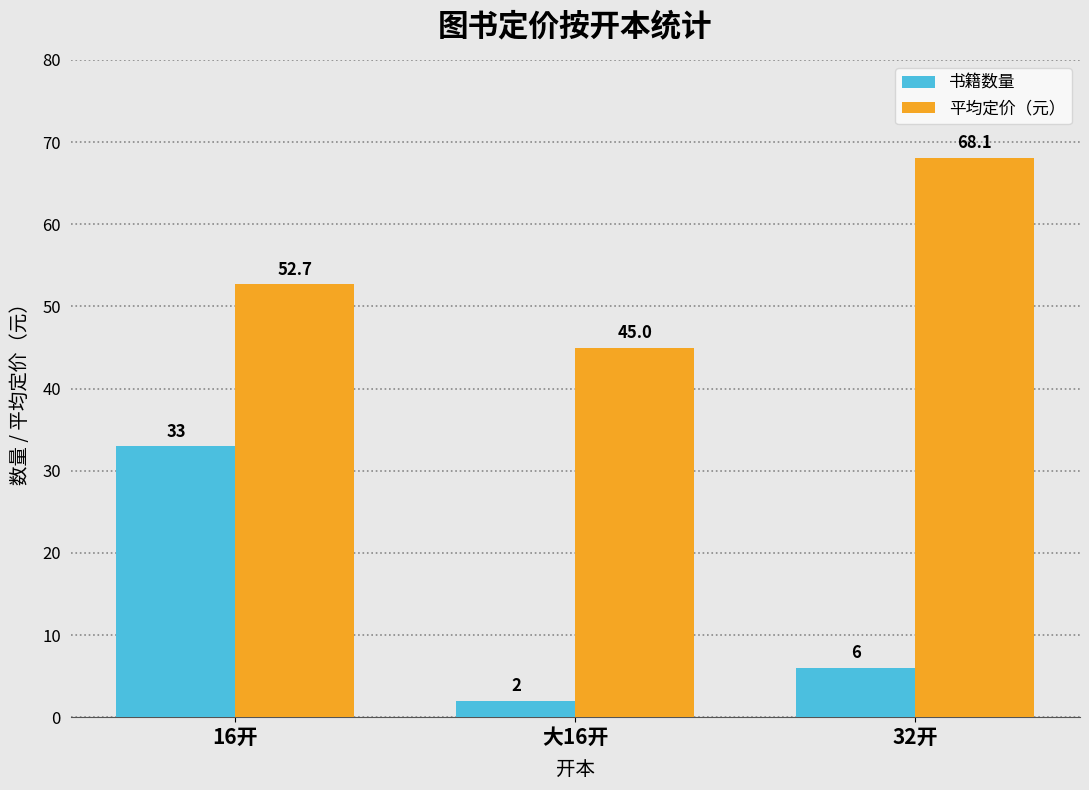

Reading right to left, list all the values displayed in this chart.

书籍数量: 32开=6.0	大16开=2.0	16开=33.0
平均定价（元）: 32开=68.1	大16开=45.0	16开=52.7